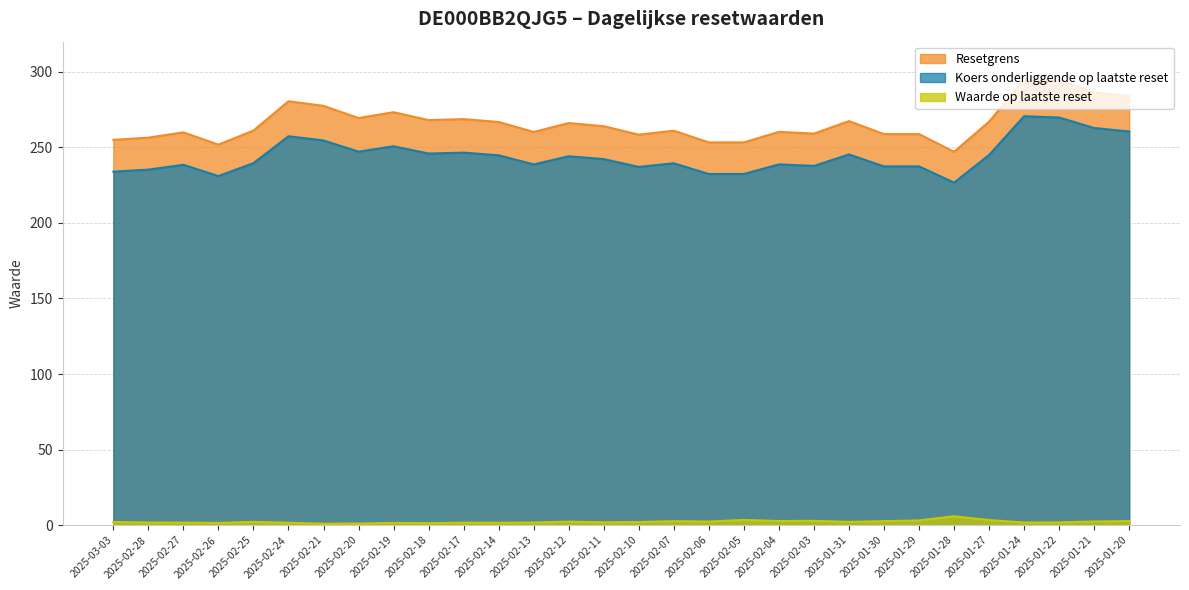

Which series has the widest spread of values?

Resetgrens